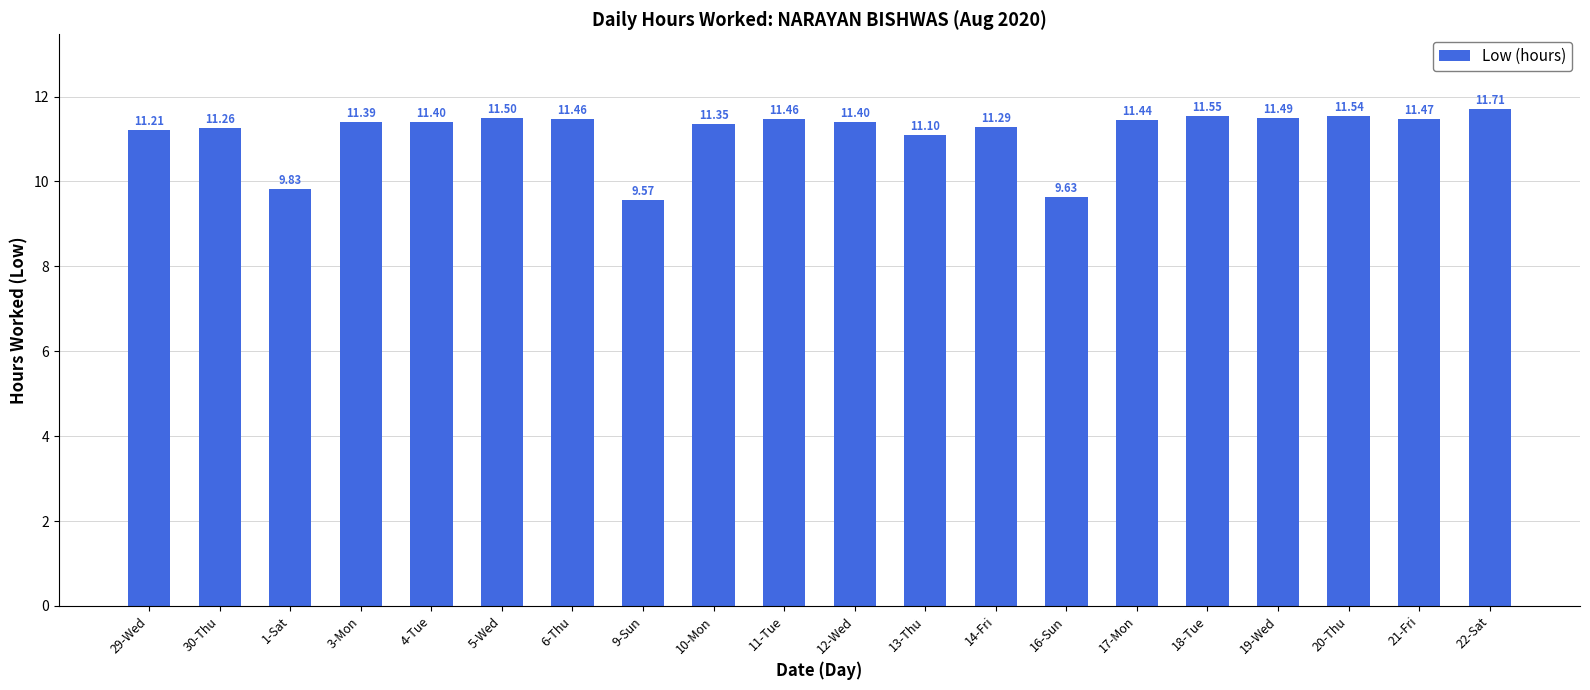

Between 13-Thu and 29-Wed, which is larger?

29-Wed